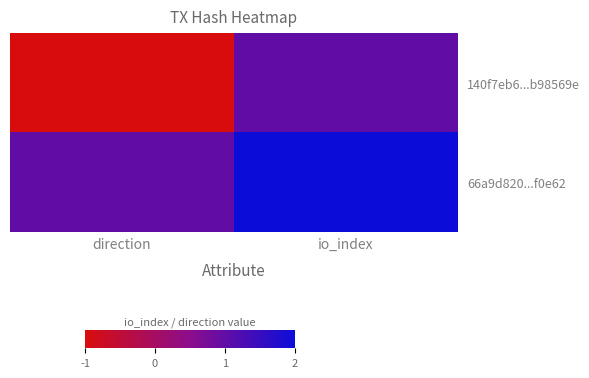

Which series has the widest spread of values?

140f7eb6...b98569e